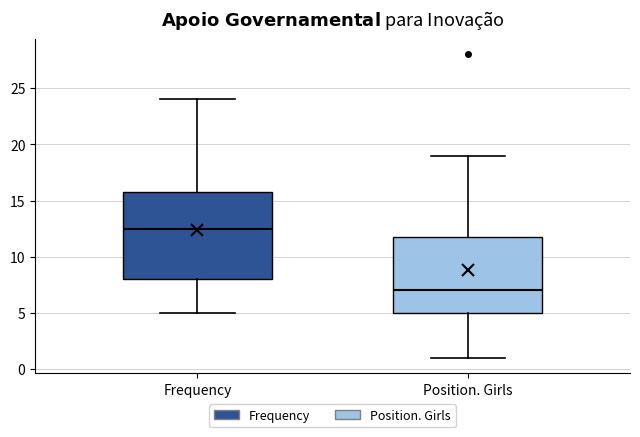

Reading left to right, read every box against the y-axis: the position of its median line, the range the box covers, and the ends of its whiskers. The values are not printed on the chart, so give them approximately, as read against the axis.

Frequency: median 12.5, box 8.0 to 16.0, whiskers 5.0 to 24.0
Position. Girls: median 7.0, box 5.0 to 12.0, whiskers 1.0 to 19.0